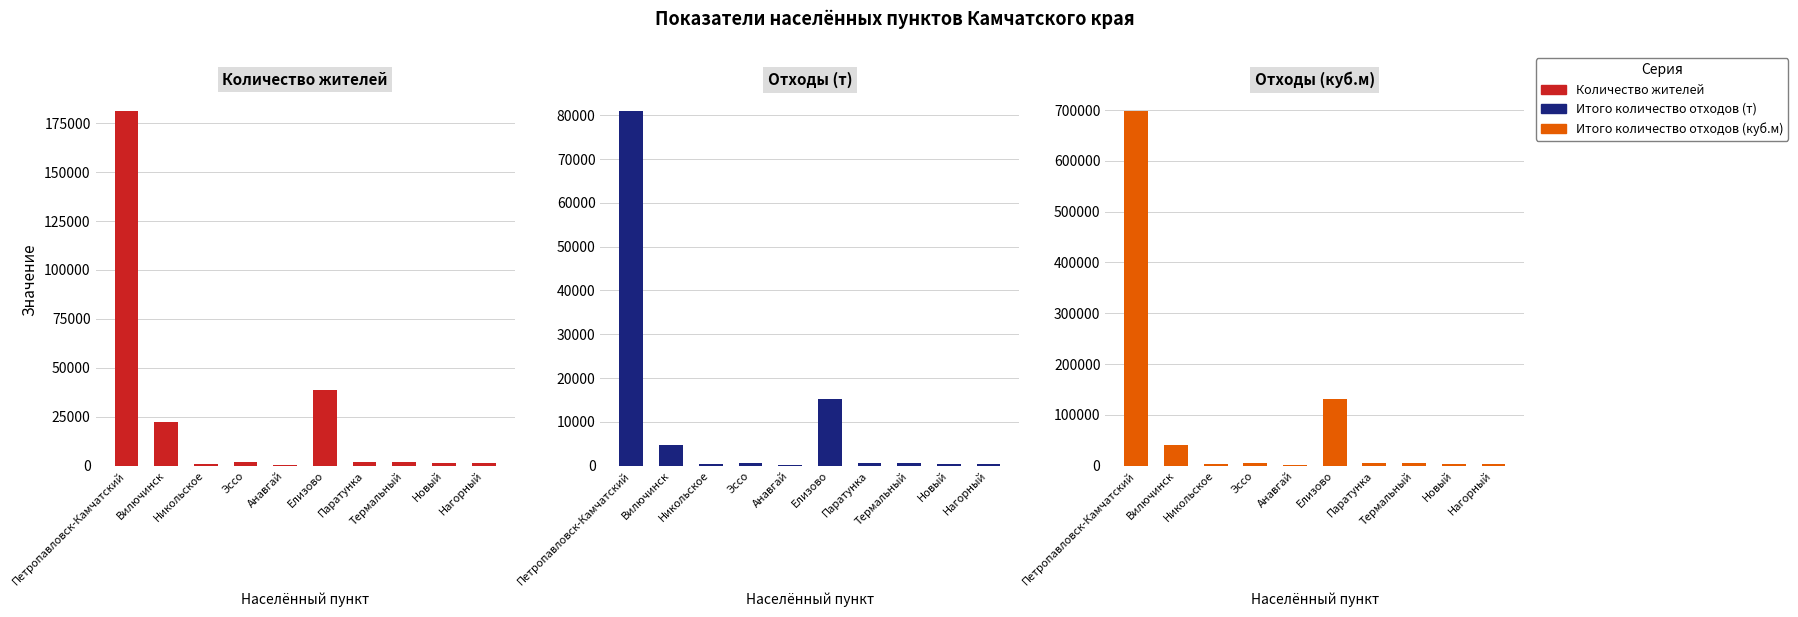

What is the label of the 2nd bar from the left?

Вилючинск